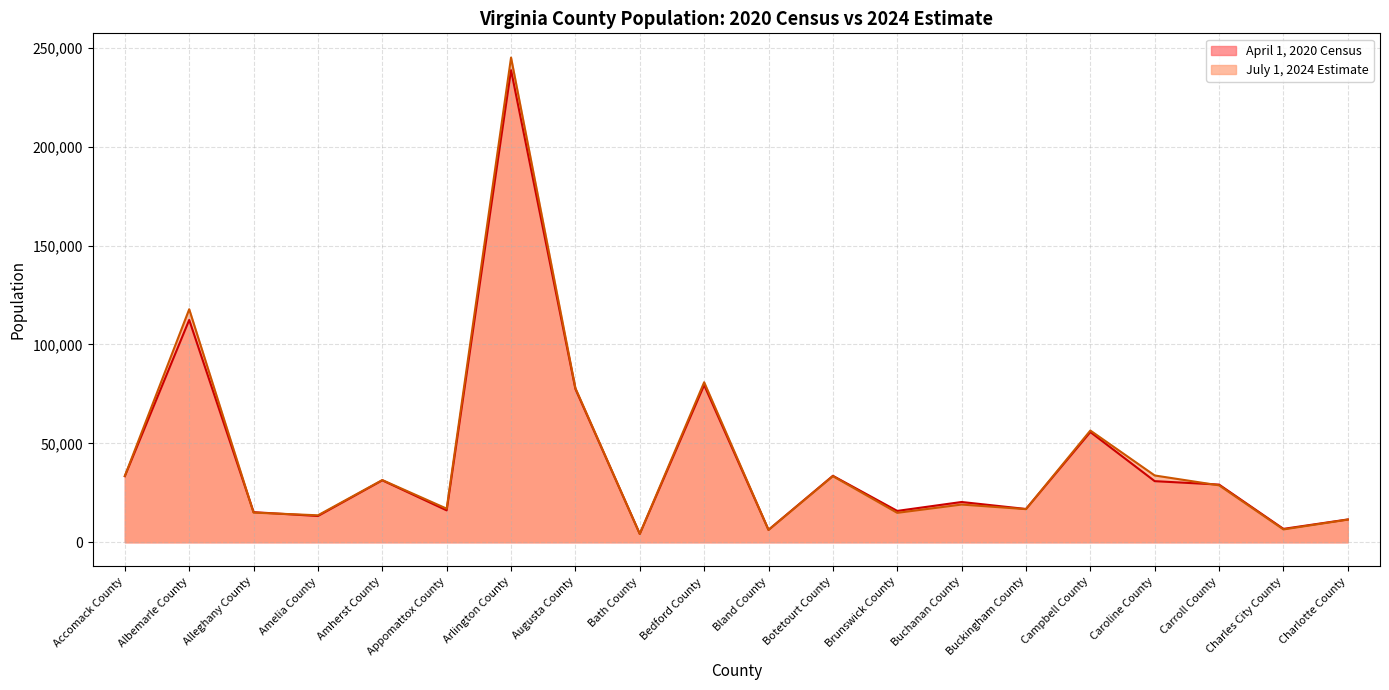

What is the spread (max minus min) of values at Amelia County?

364